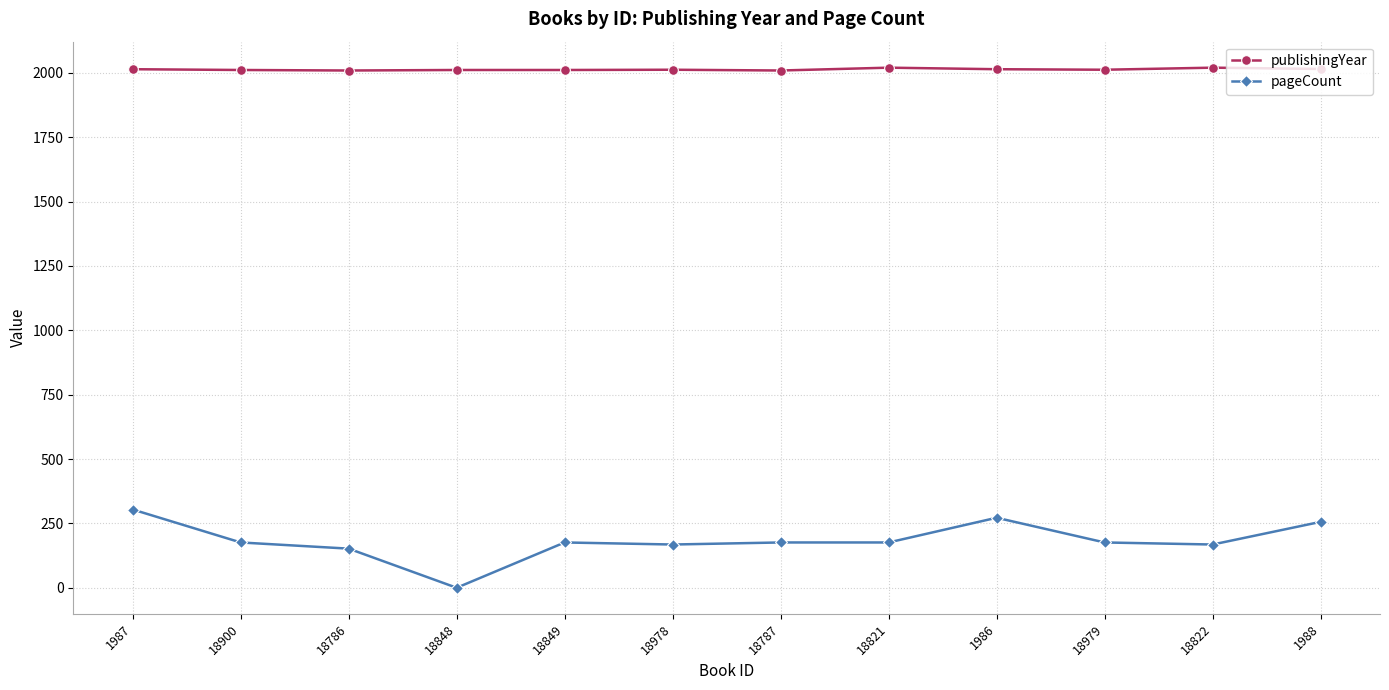

What is the label of the 9th point from the right?

18848